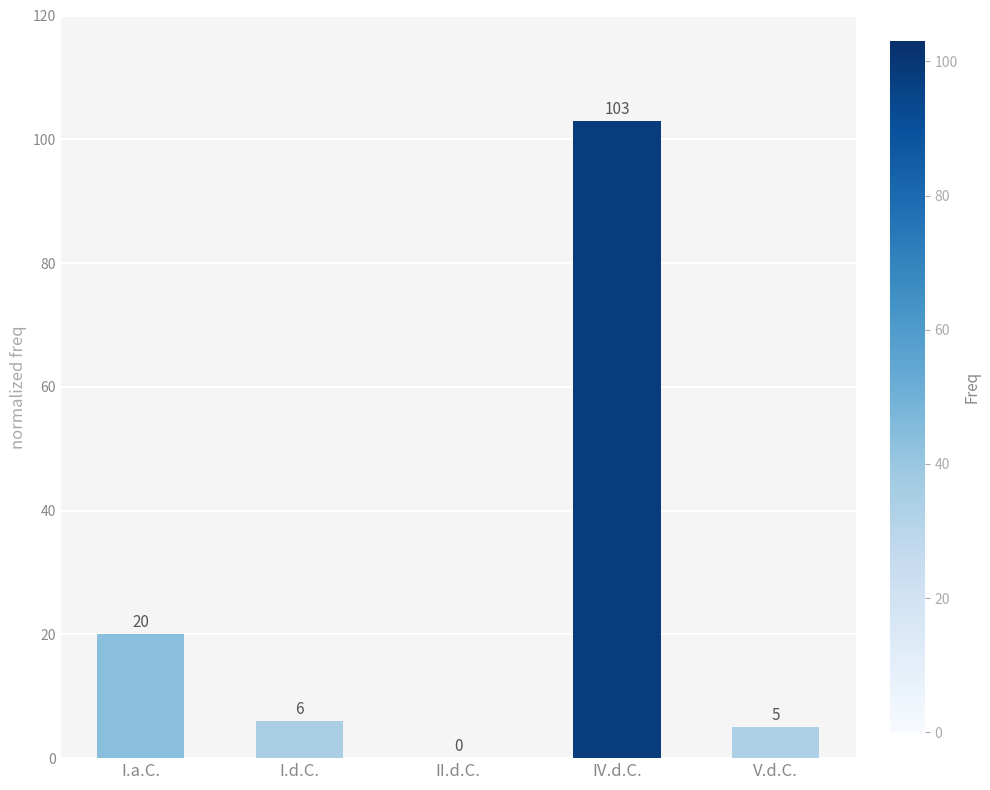

What is the sum of all values?

134